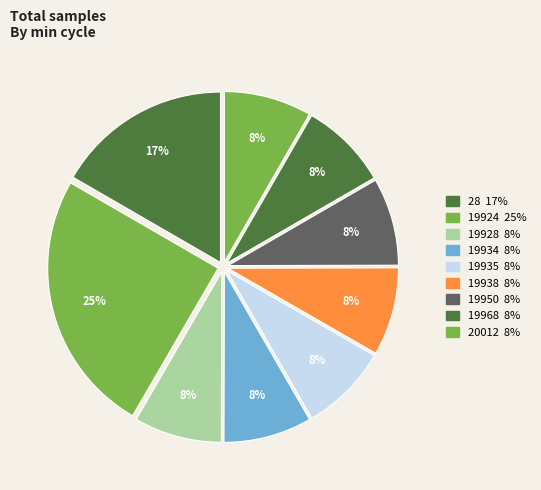

Count the number of slices in the pie.

9